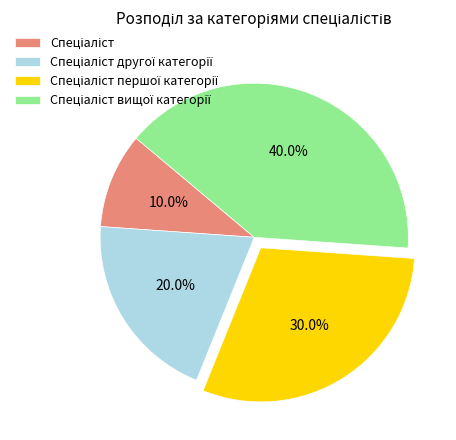

Does any single category account for the majority?

No